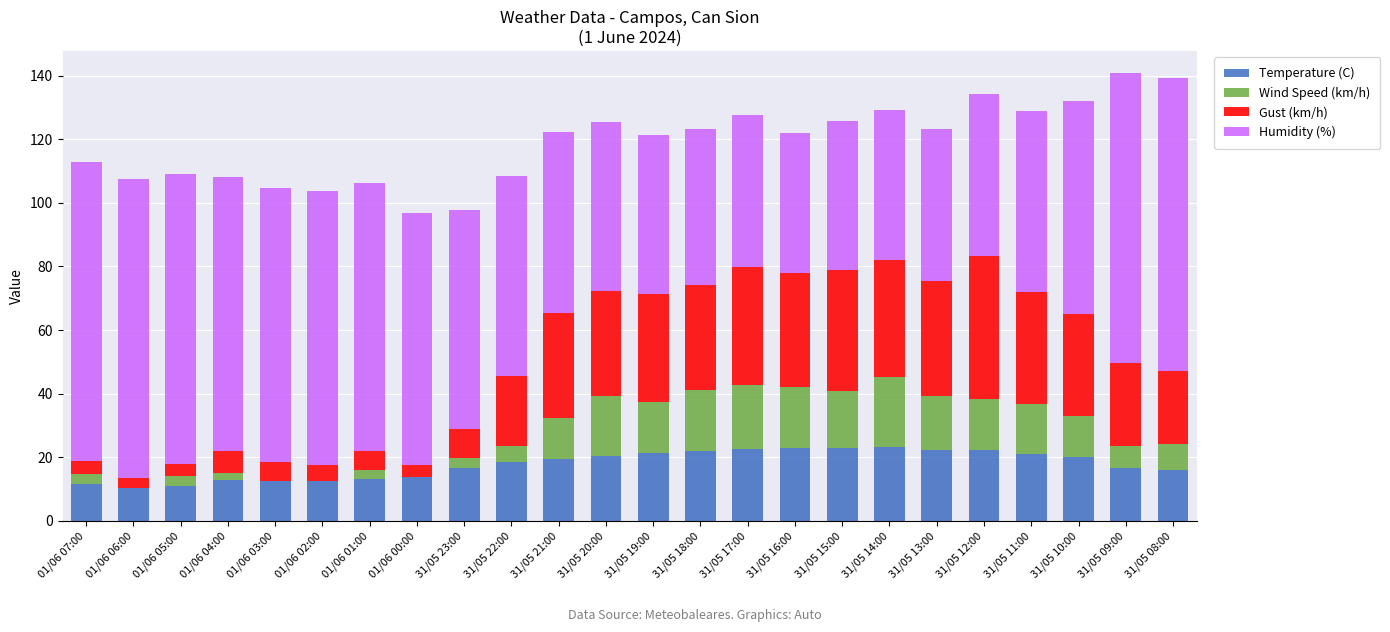

What is the maximum value for Temperature (C)?

23.1